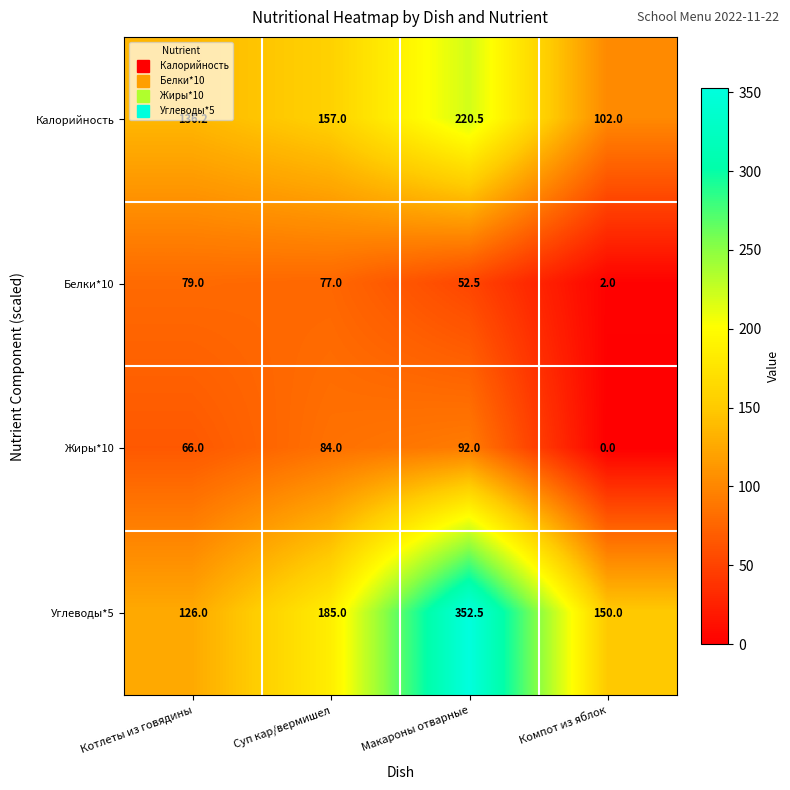

Which series changed the most between Суп кар/вермишел and Компот из яблок?

Жиры*10